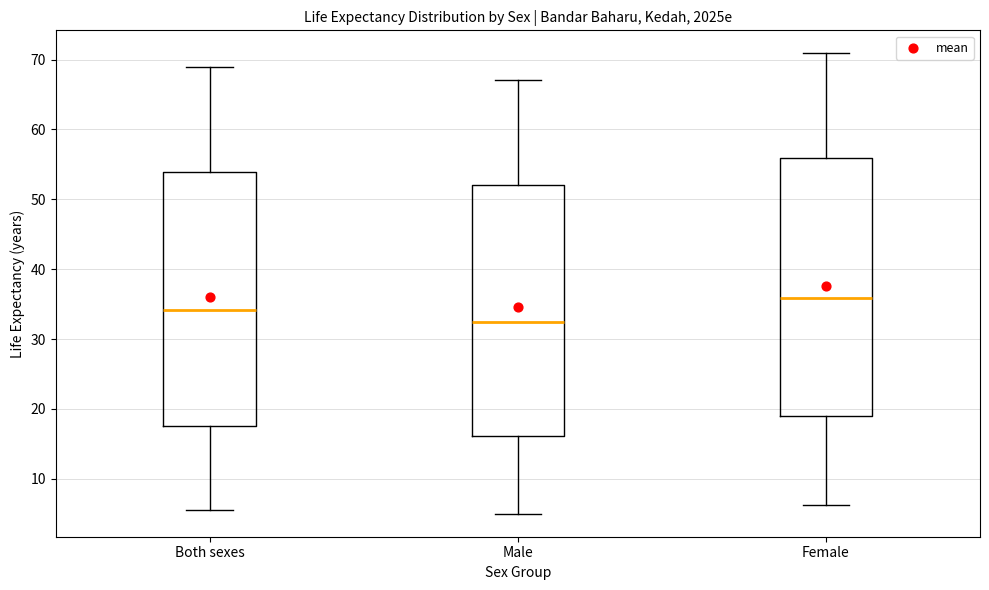

Which box's median line is the lowest?

Male